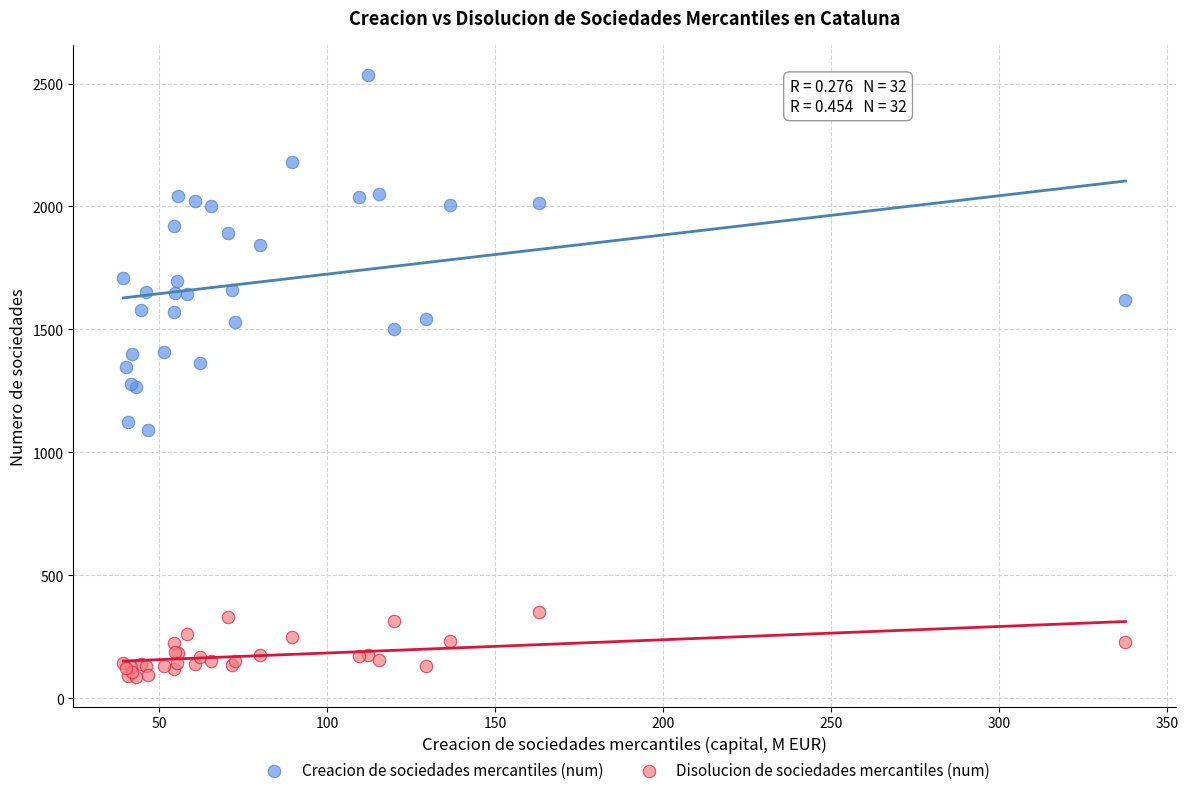

In the Creacion de sociedades mercantiles (num) series, what Y value is closest to 1812?

1845